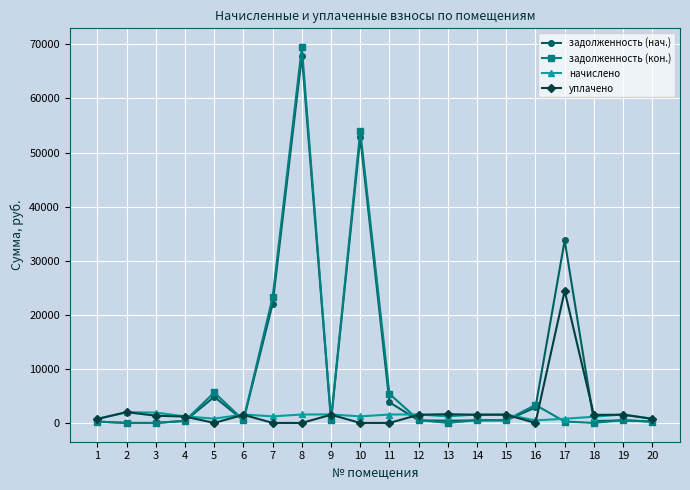

What is the total value across all series at 2?

3981.8